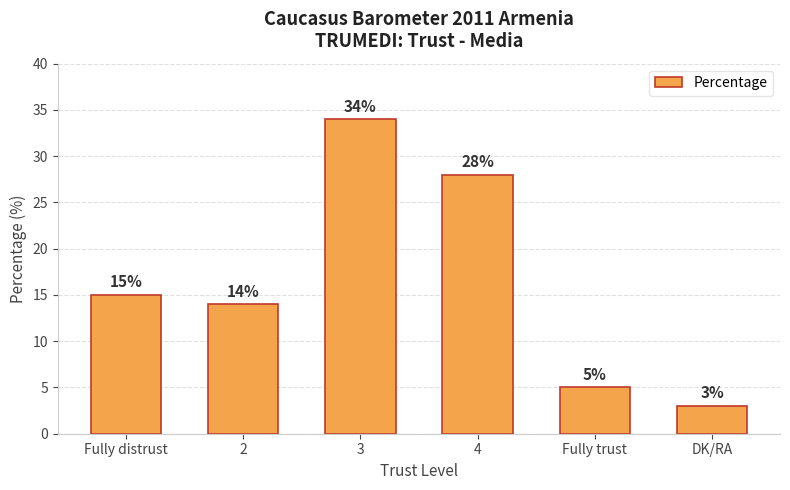

Reading left to right, extract all data points from this chart.

15	14	34	28	5	3